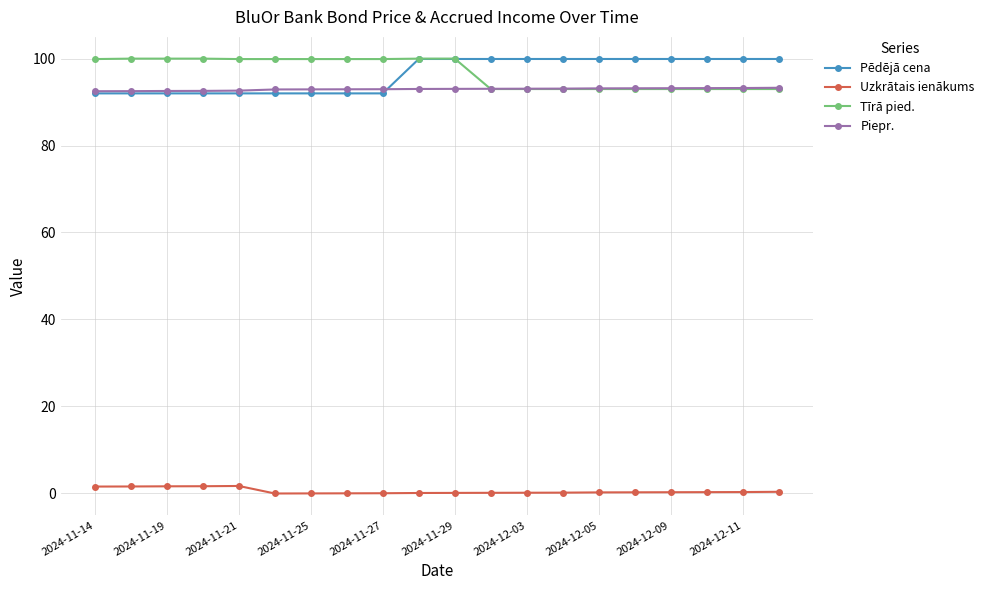

True or false: Uzkrātais ienākums and Pēdējā cena cross at least once.

False